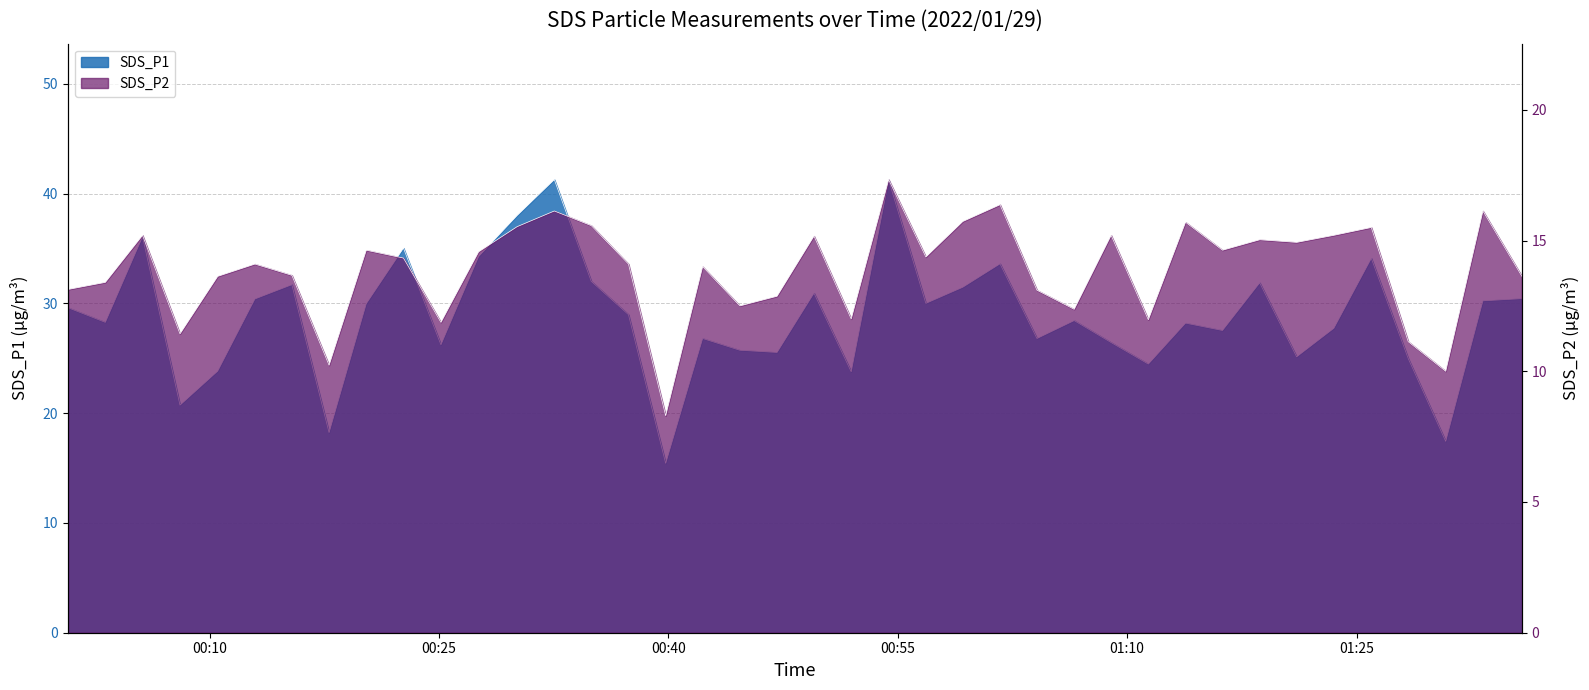

The value of SDS_P1 at 2022/01/29 01:16:14 is 35.8. True or false?

False